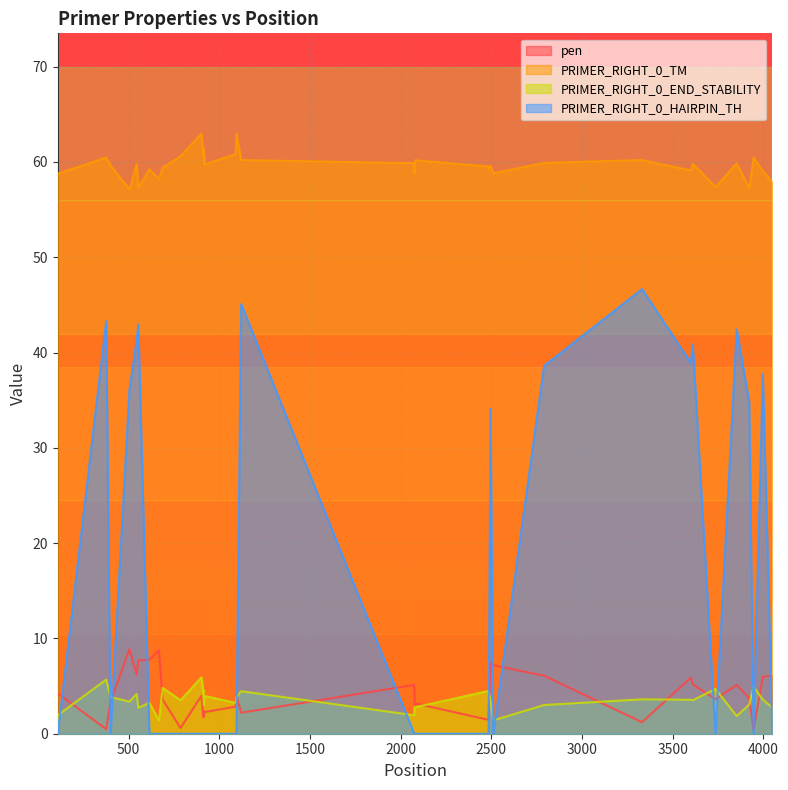

List the series in order of their peak value, lowest first.

PRIMER_RIGHT_0_END_STABILITY, pen, PRIMER_RIGHT_0_HAIRPIN_TH, PRIMER_RIGHT_0_TM